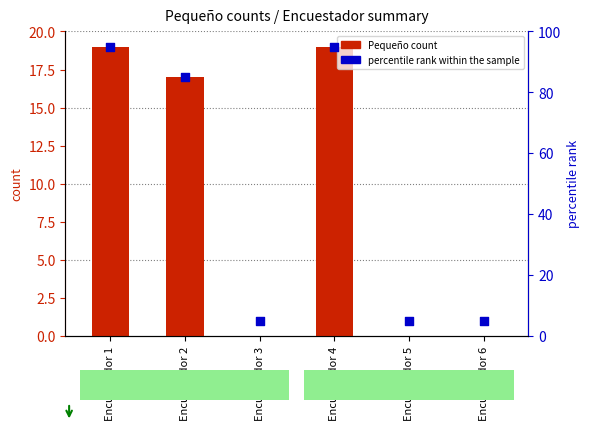

Which series has the largest Y range (max minus min)?

percentile rank within the sample